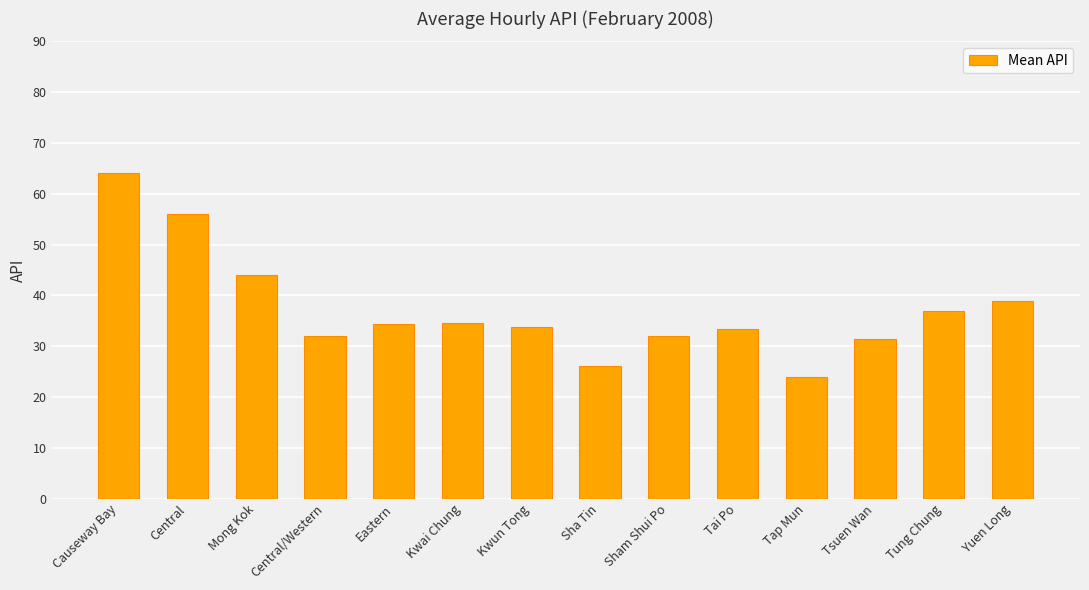

What value does the data have at Central/Western?

31.9